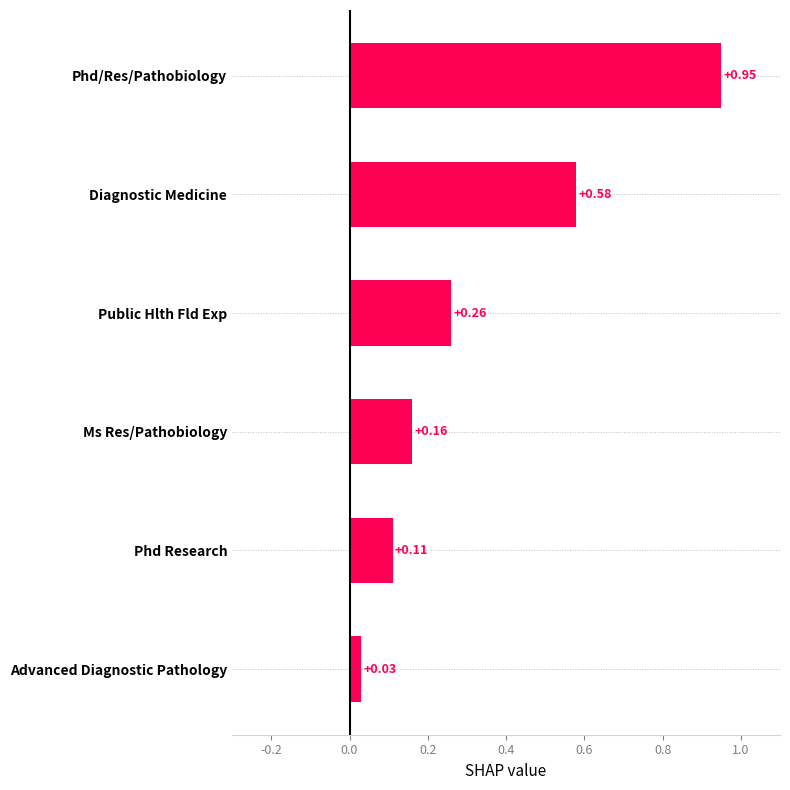

Between Diagnostic Medicine and Phd Research, which is larger?

Diagnostic Medicine